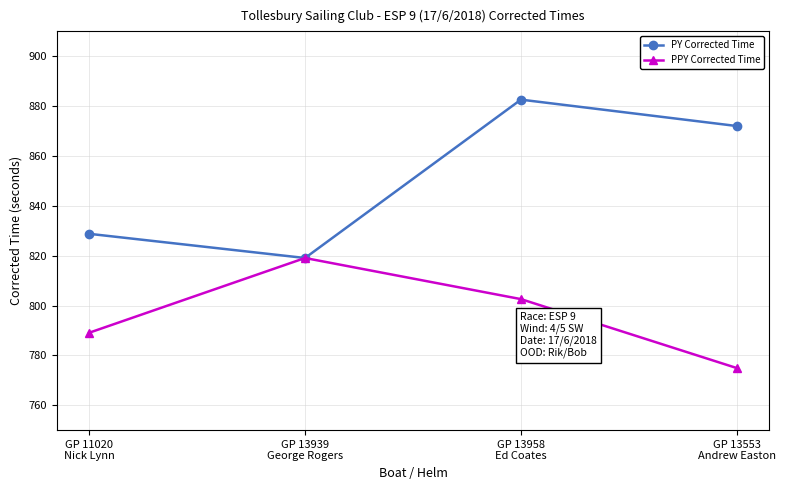

Reading left to right, what are all the values shown in this chart?

PY Corrected Time: GP 11020
Nick Lynn=828.8	GP 13939
George Rogers=819.1	GP 13958
Ed Coates=882.6	GP 13553
Andrew Easton=872.0
PPY Corrected Time: GP 11020
Nick Lynn=789.1	GP 13939
George Rogers=819.1	GP 13958
Ed Coates=802.6	GP 13553
Andrew Easton=774.9